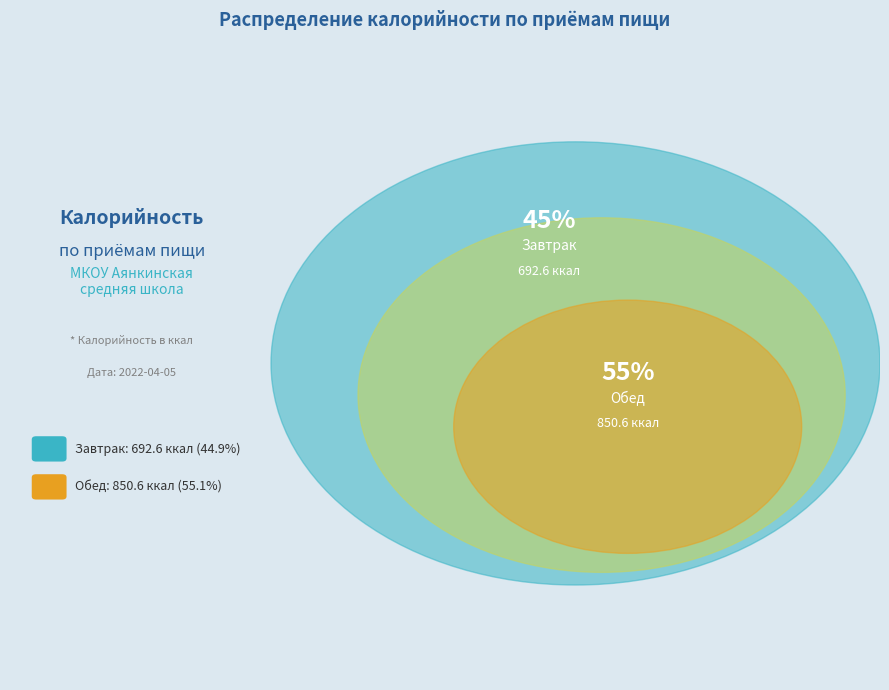

Which category has the smallest portion of the pie?

Завтрак